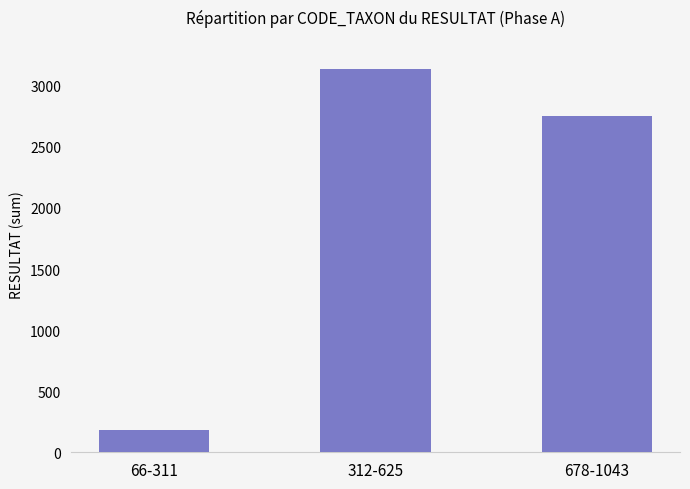

At which category does the chart reach its minimum across all series?

66-311